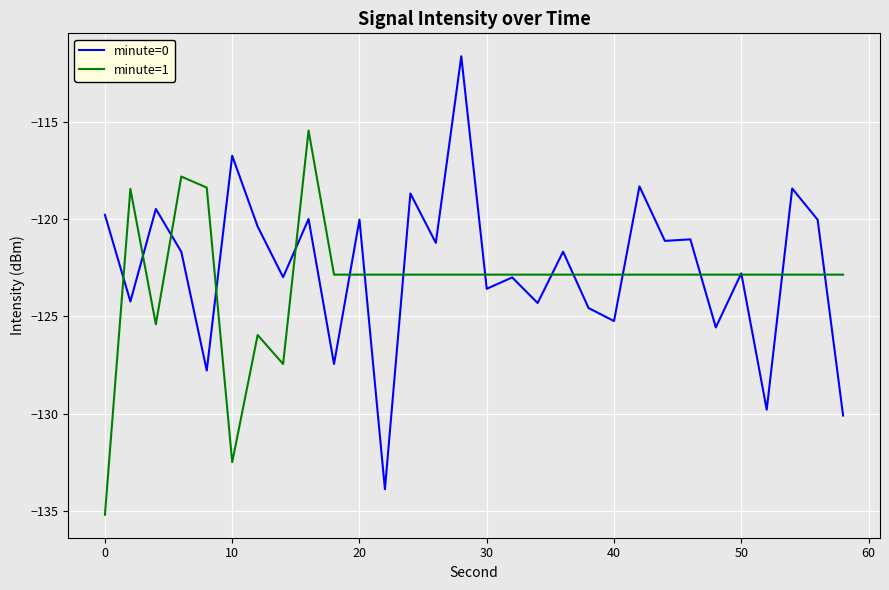

What is the lowest value of the minute=0 series?

-133.9